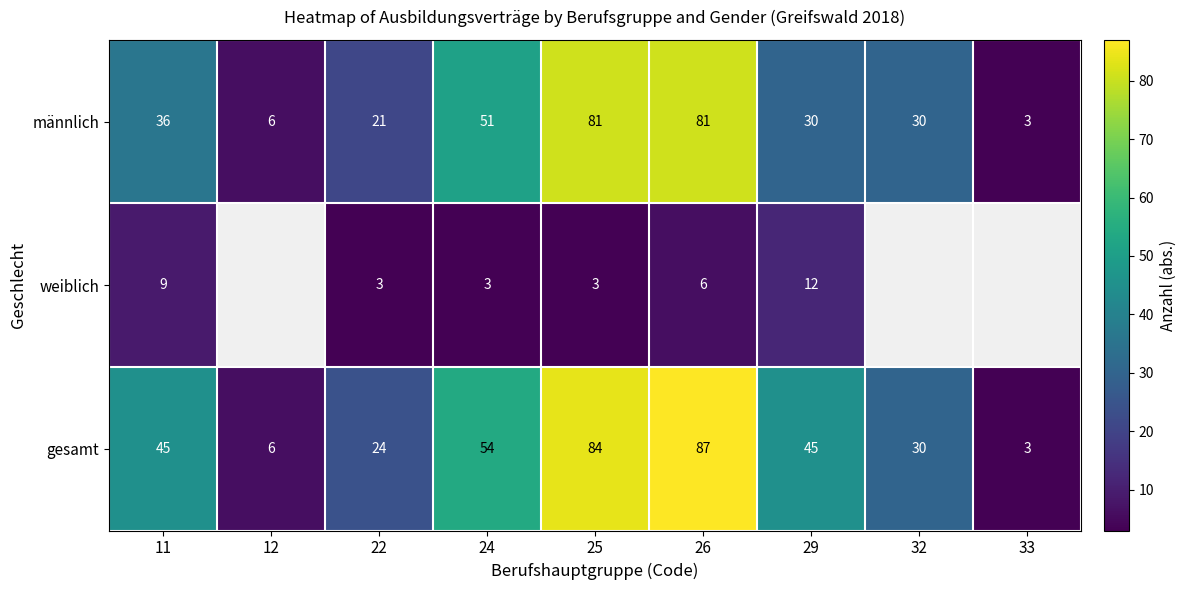

What is the sum of the männlich values at 25 and 12?

87